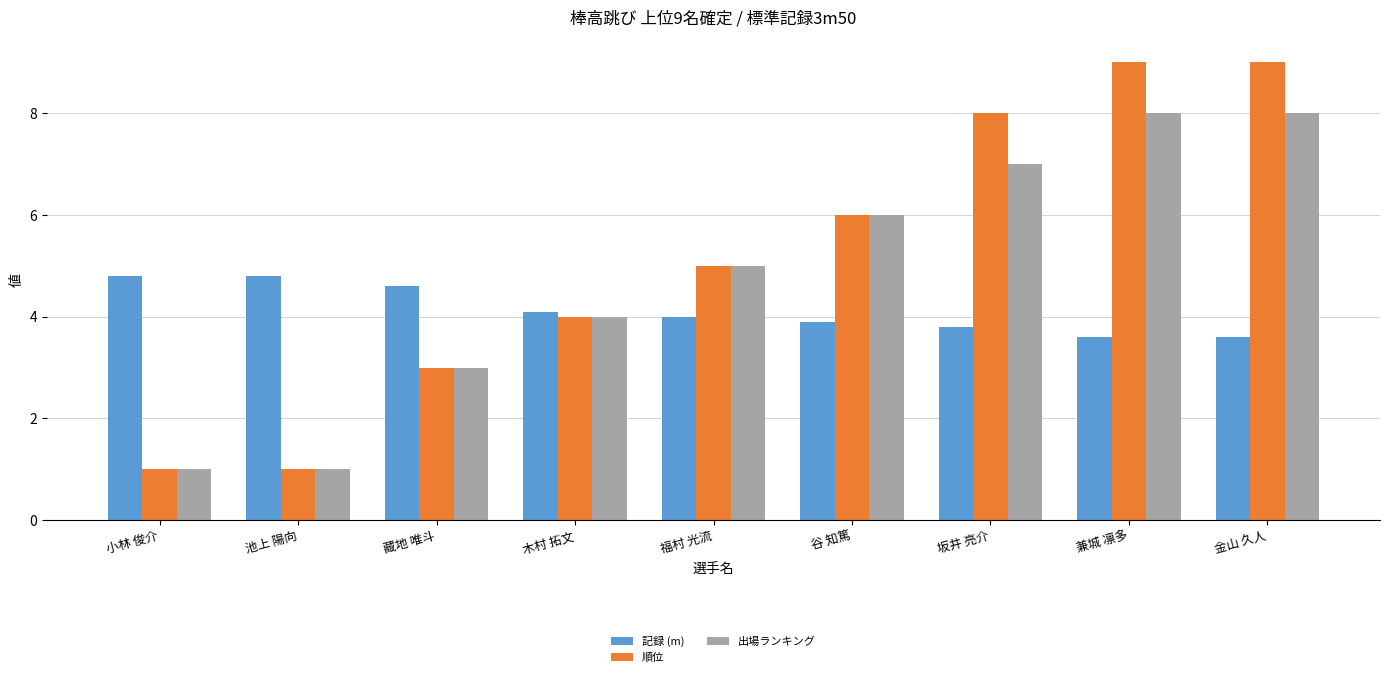

What is the difference between the maximum and second lowest values in the 記録 (m) series?

1.2